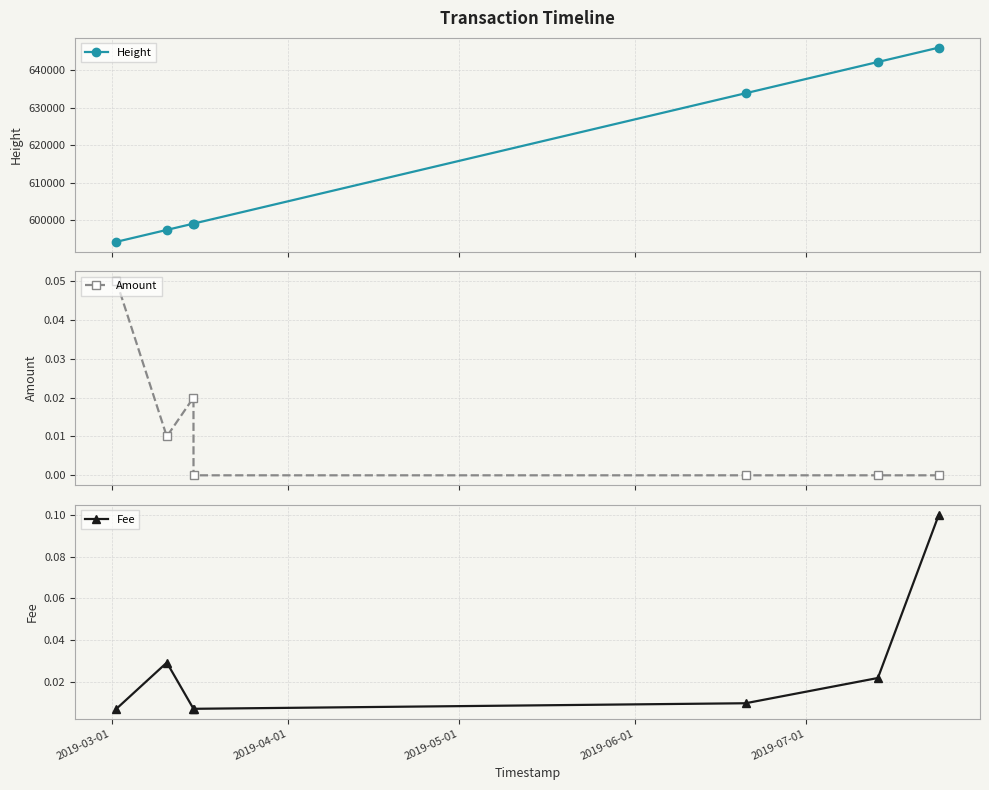

What is the value of the Height point at the 1st from the left?

594317